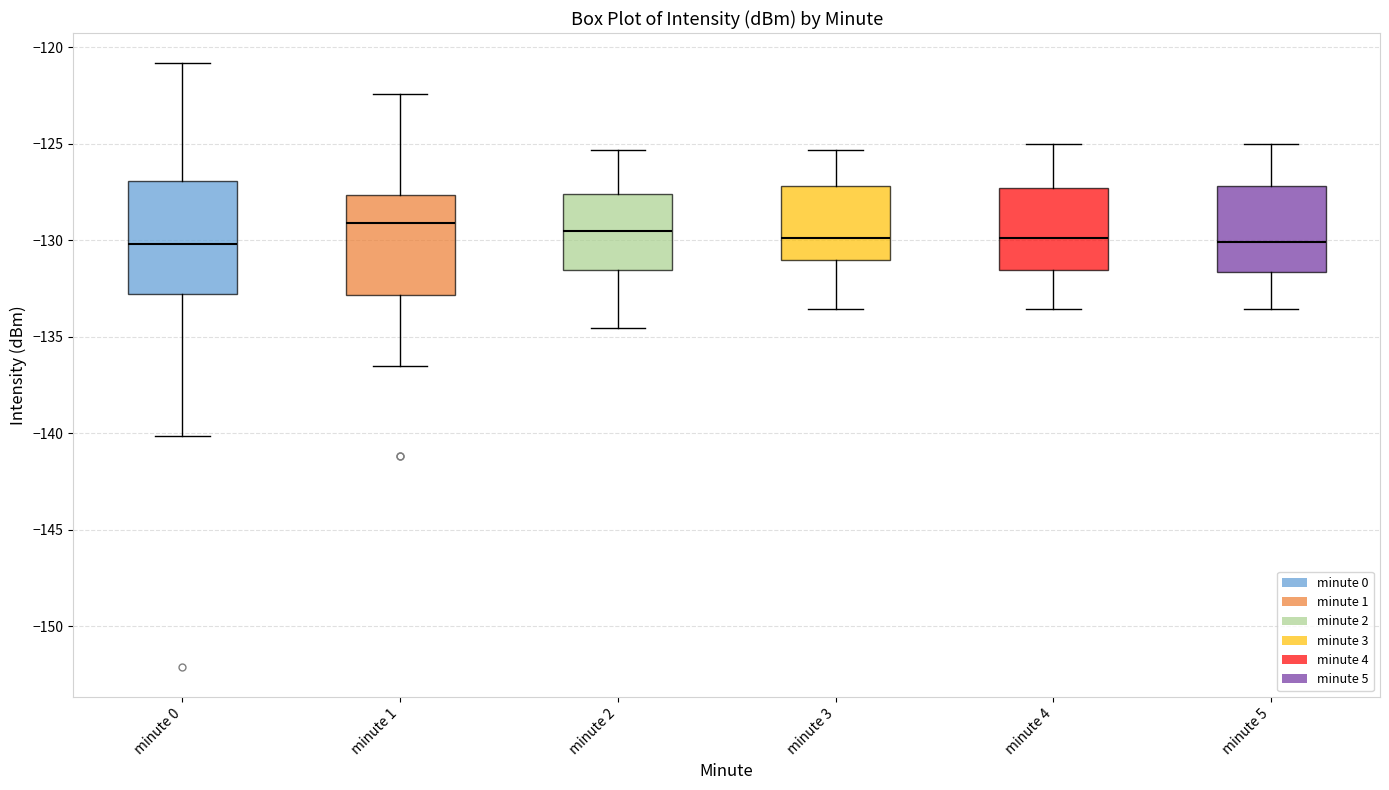

Where is the lower edge of the box for minute 4 on the y-axis? The values are not printed on the chart, so give them approximately, as read against the axis.

-131.5